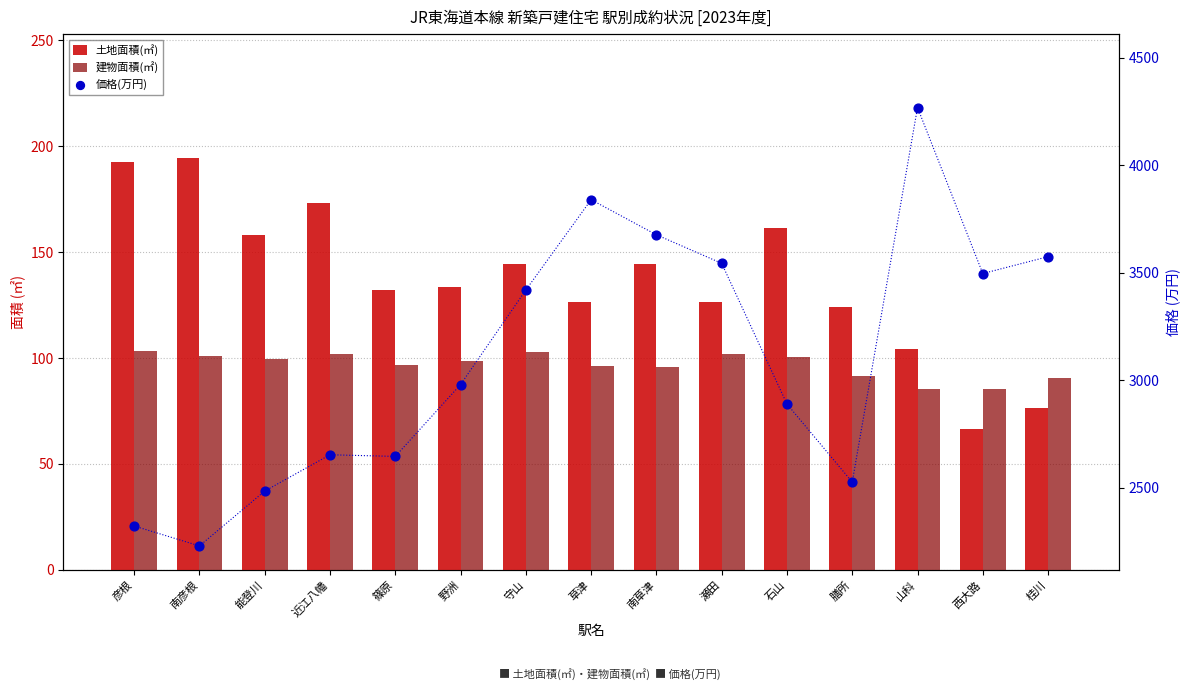

What is the total value across all series at 彦根?

2618.3